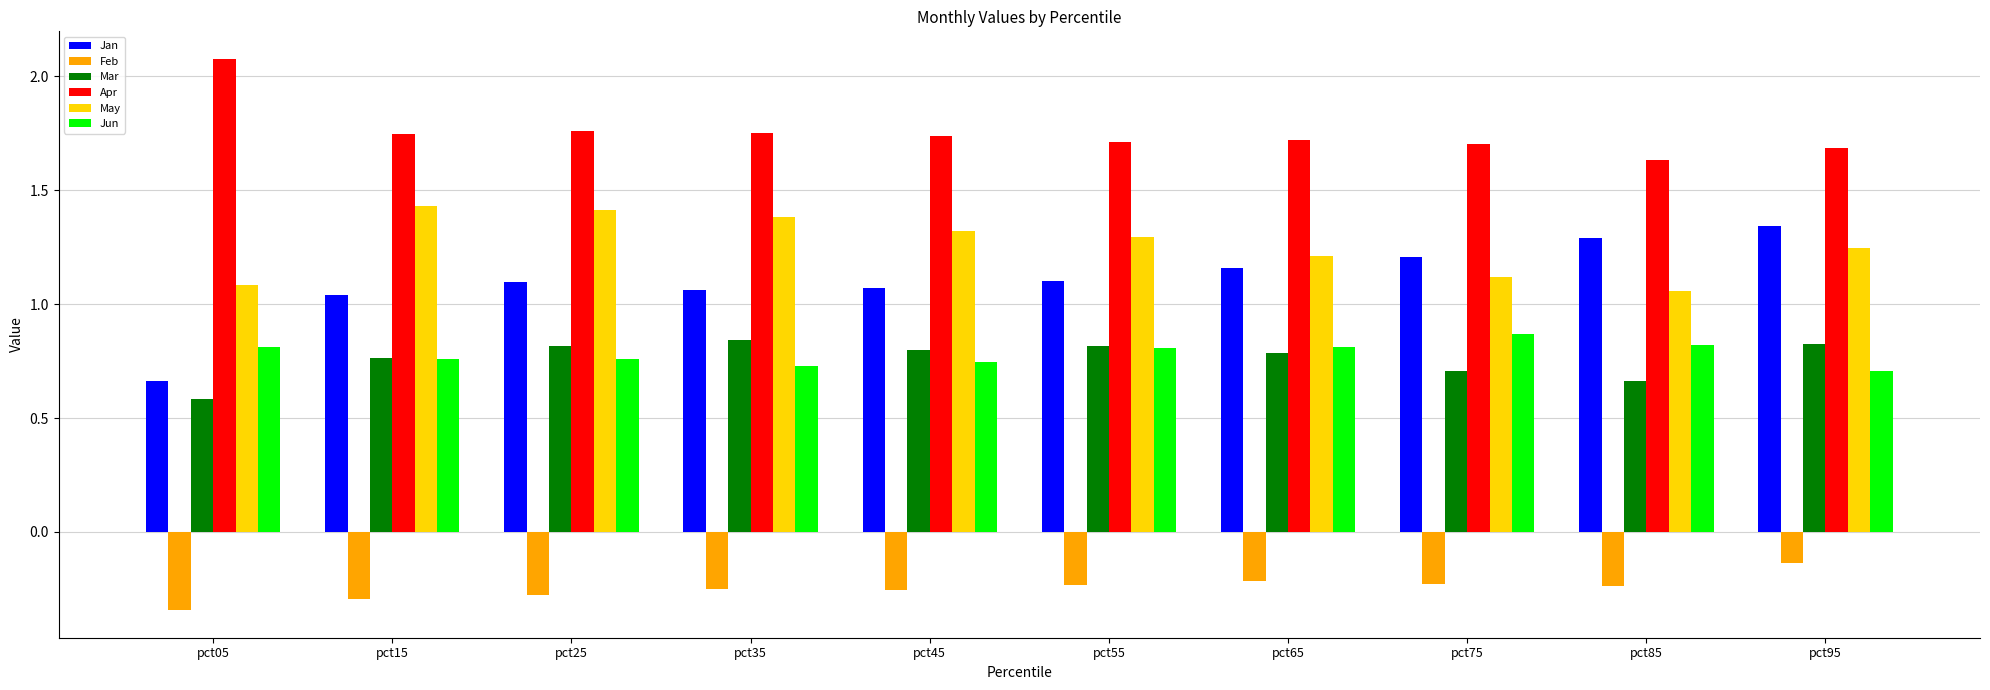

Is it true that Jan equals 1.3 at pct85?

True